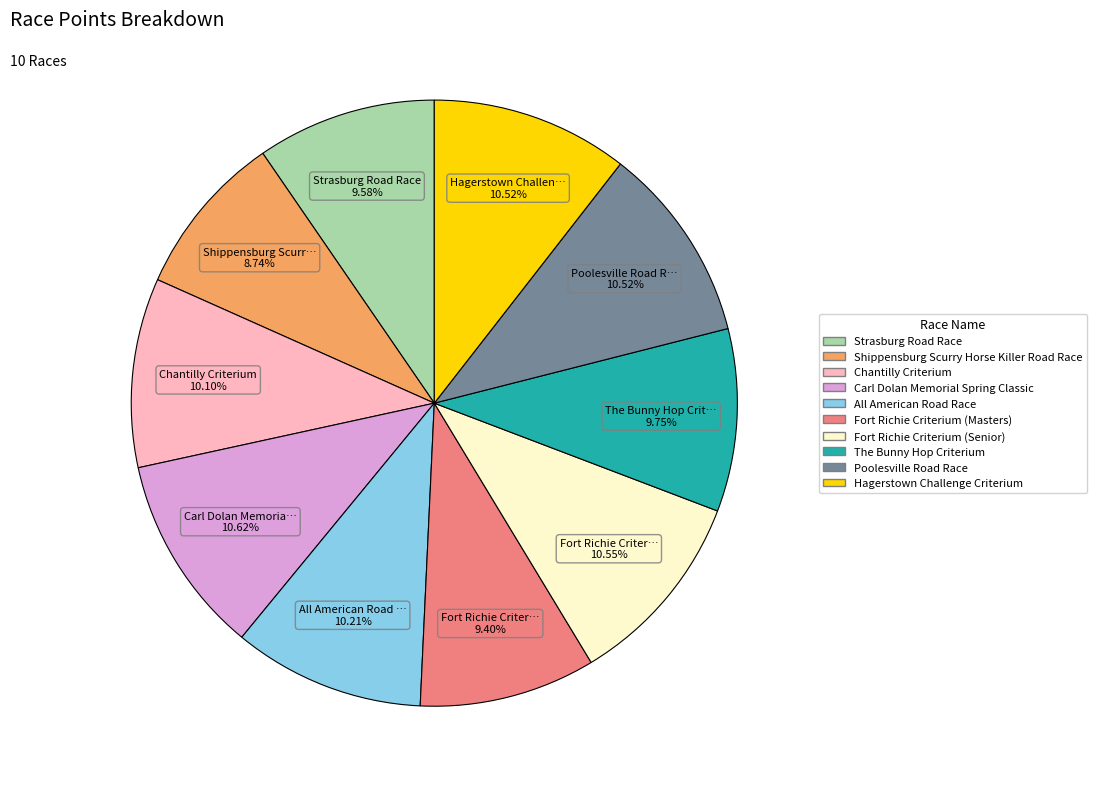

Is there a majority slice in this chart?

No